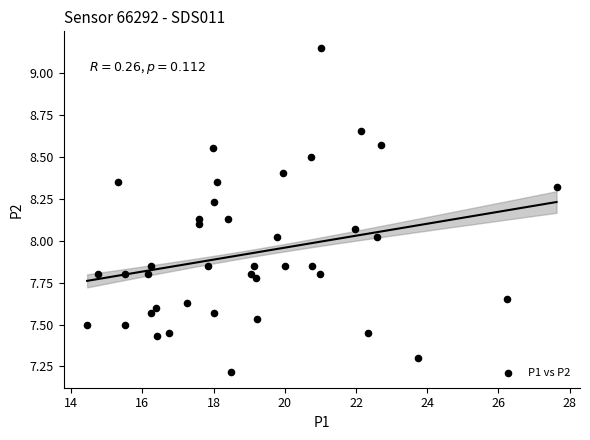

What is the range of X values (max minus min)?

13.2